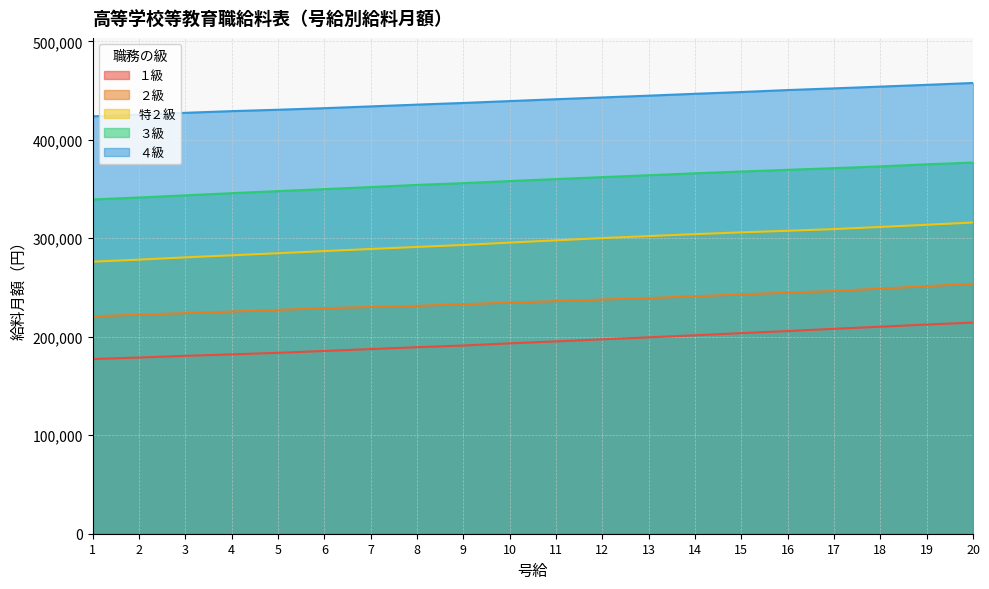

What is the difference between the 特２級 values at 13 and 10?

6600